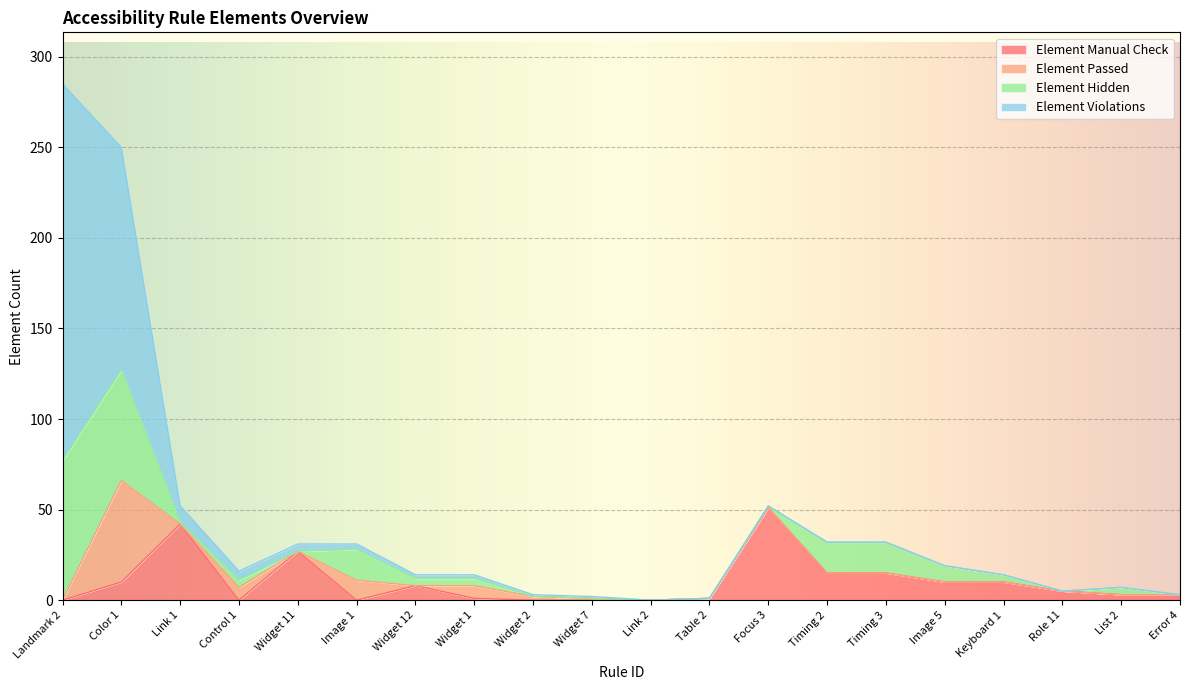

Reading left to right, list all the values displayed in this chart.

Element Manual Check: 0	10	42	0	27	0	8	1	0	0	0	1	51	15	15	10	10	5	3	3
Element Passed: 0	56	0	7	0	11	0	7	2	1	0	0	0	0	0	0	0	0	0	0
Element Hidden: 77	61	1	4	0	17	4	4	0	0	0	0	1	17	17	9	4	0	4	0
Element Violations: 208	123	9	5	4	3	2	2	1	1	0	0	0	0	0	0	0	0	0	0